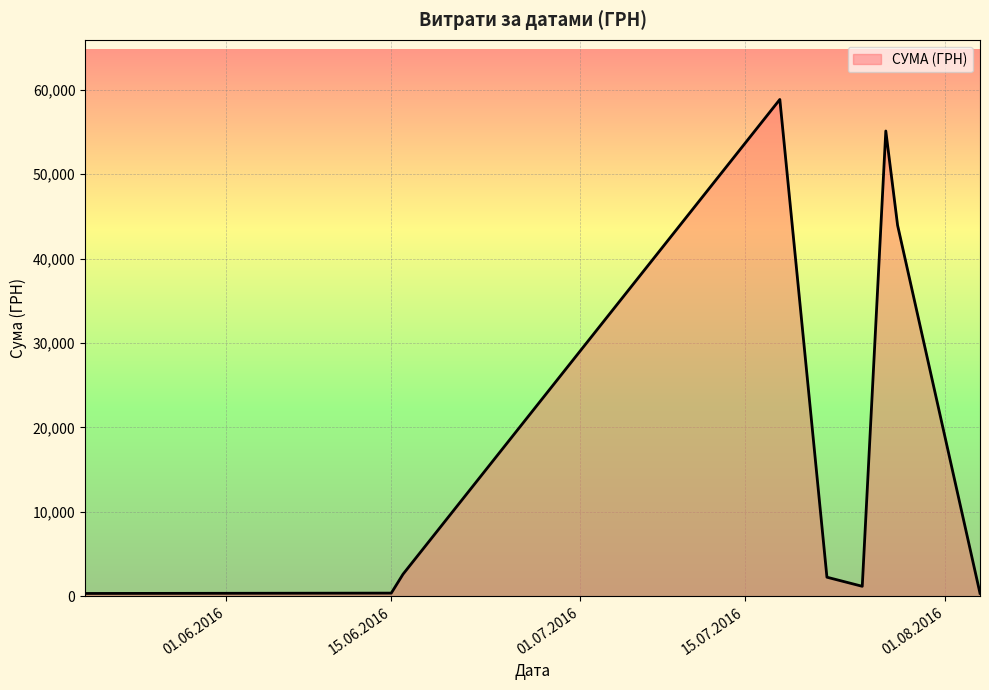

What is the greatest value displayed?

58840.0